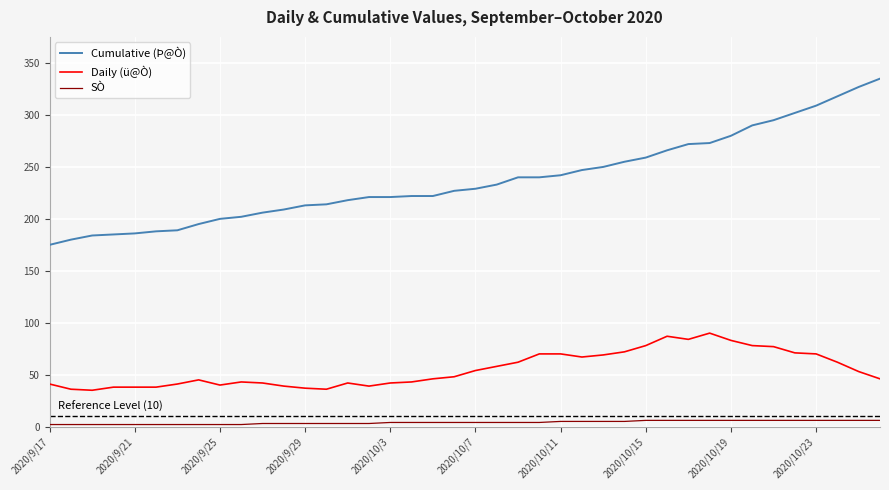

True or false: Cumulative (Þ@Ò) and Daily (ü@Ò) cross at least once.

False